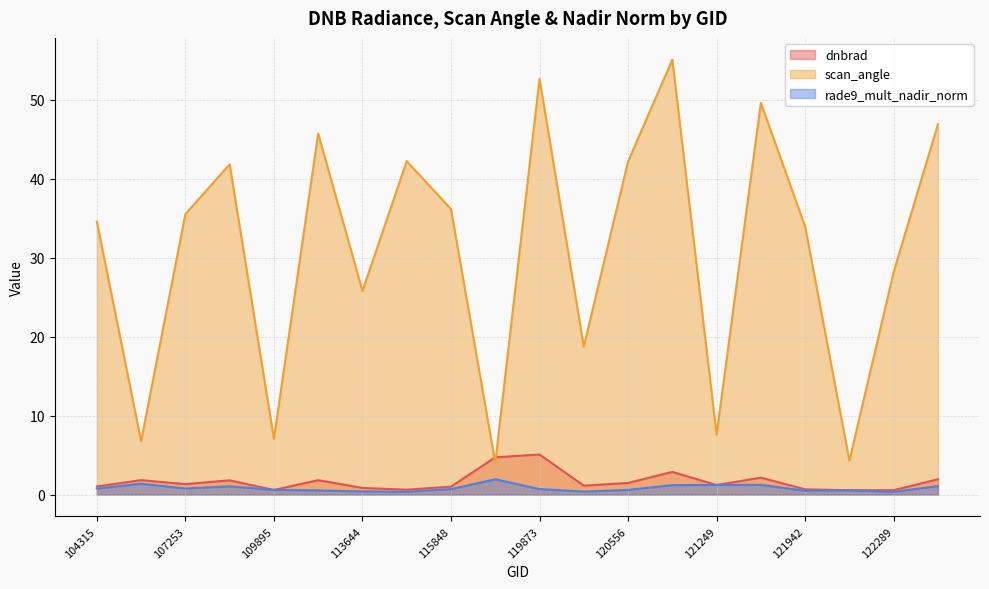

True or false: scan_angle has more than 0 interior local peaks.

True